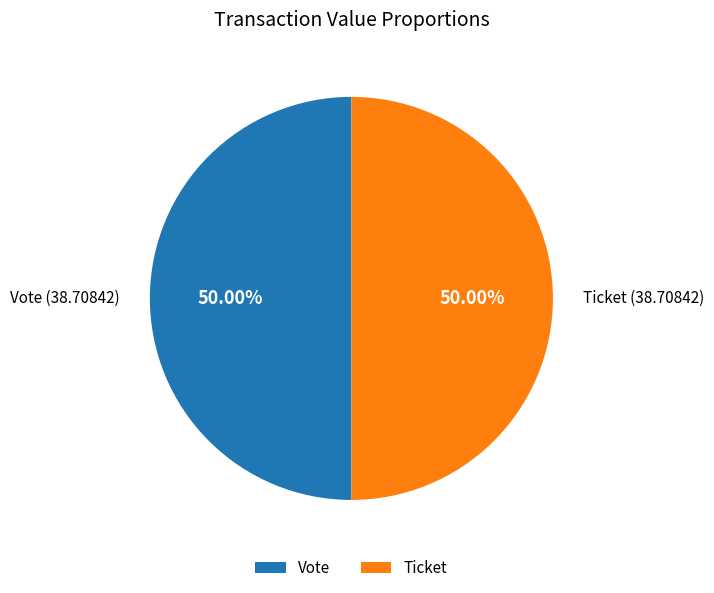

Combined, do Ticket and Vote account for over 50%?

Yes